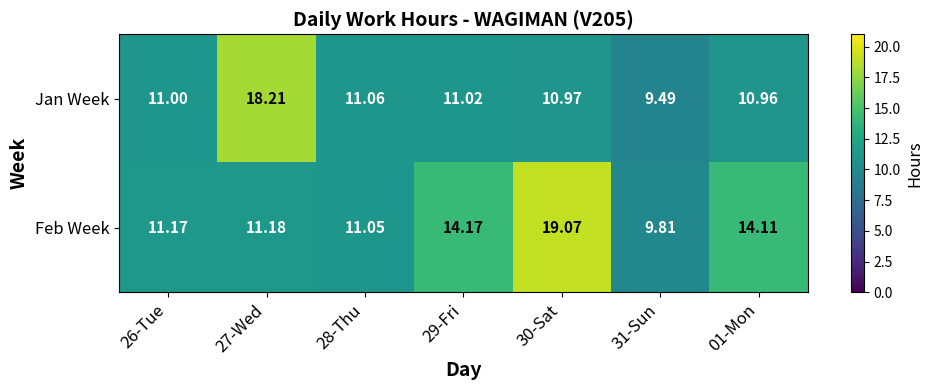

Which series has the largest range (max minus min)?

Feb Week